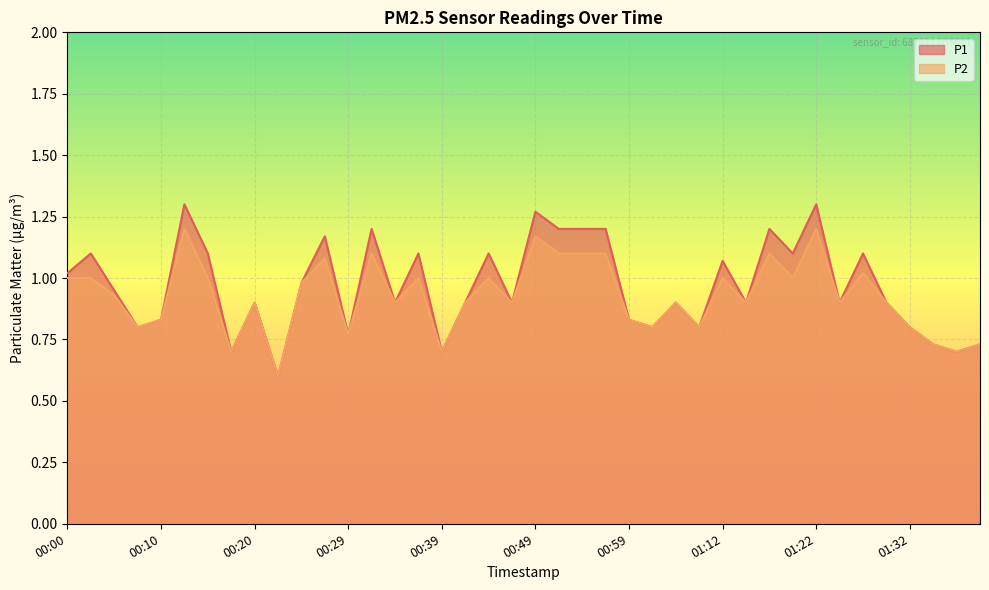

Which series has the largest total across all categories?

P1